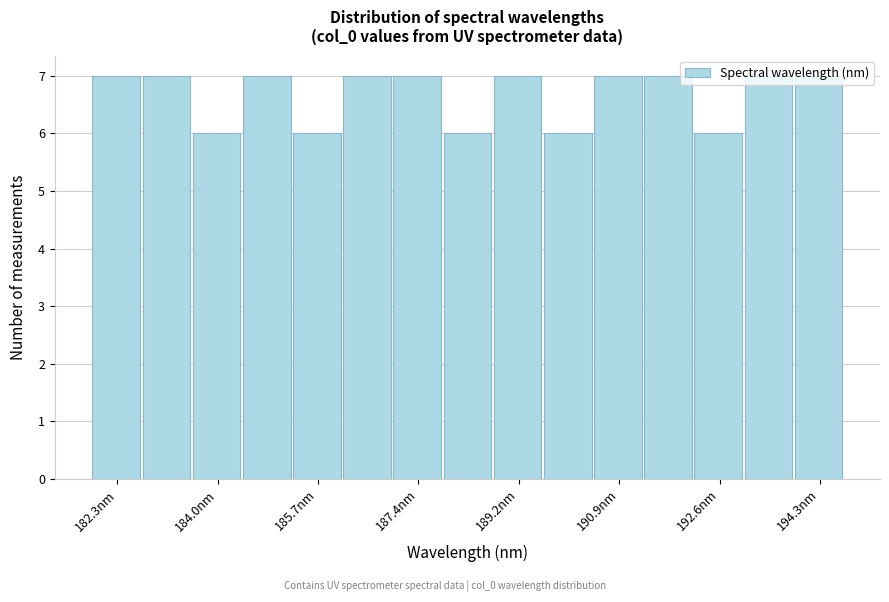

Reading left to right, list every bar in this chart as the range it spans on the x-axis followed by its height. Neither the bar edges nor the heights are printed on the chart, so give them approximately, as read against the axes.

181.8 to 182.8: 7
182.8 to 183.6: 7
183.6 to 184.4: 6
184.4 to 185.2: 7
185.2 to 186.2: 6
186.2 to 187.0: 7
187.0 to 187.8: 7
187.8 to 188.8: 6
188.8 to 189.6: 7
189.6 to 190.4: 6
190.4 to 191.4: 7
191.4 to 192.2: 7
192.2 to 193.0: 6
193.0 to 194.0: 7
194.0 to 194.8: 7